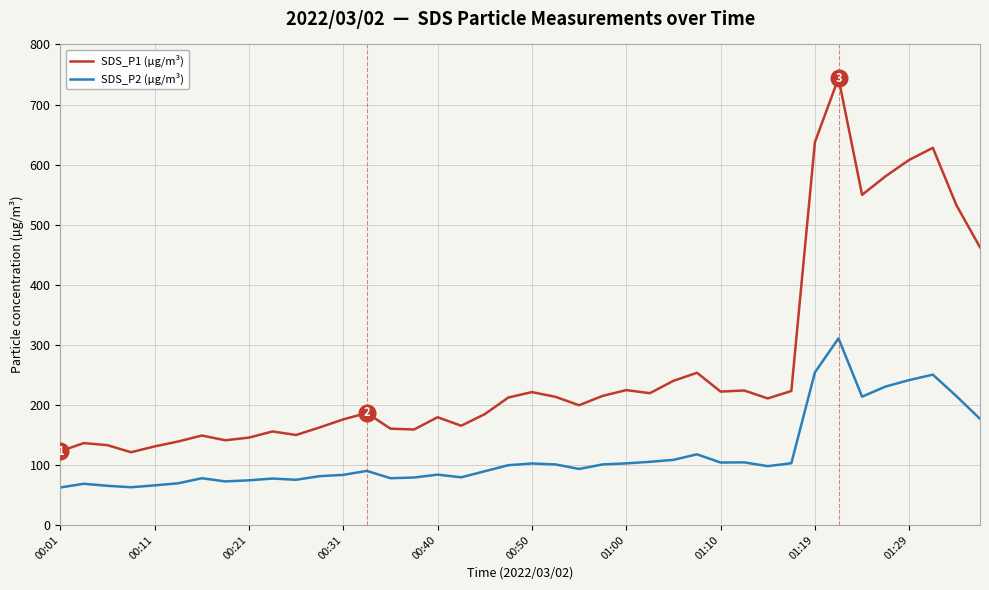

At how many categories does at least one series exceed 169?

25